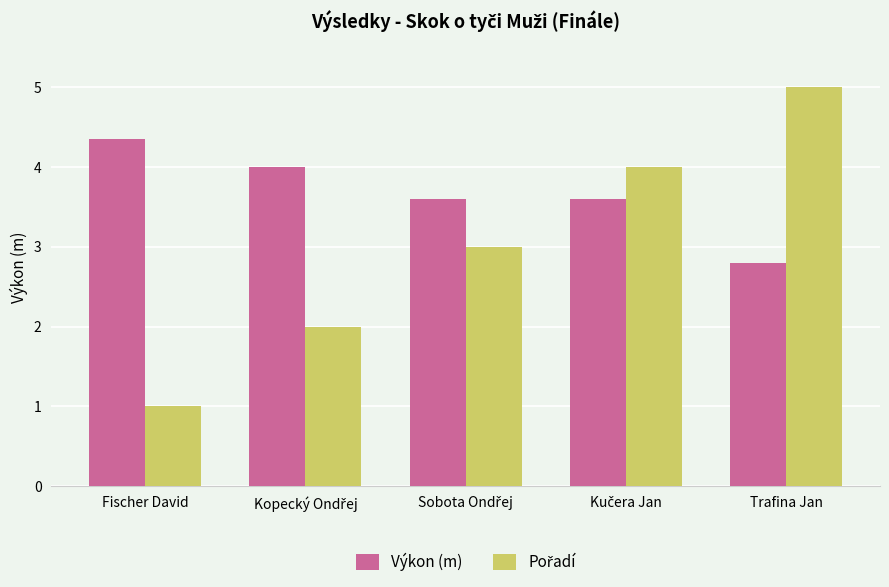

The Výkon (m) series shows 1.0 at Trafina Jan. True or false?

False